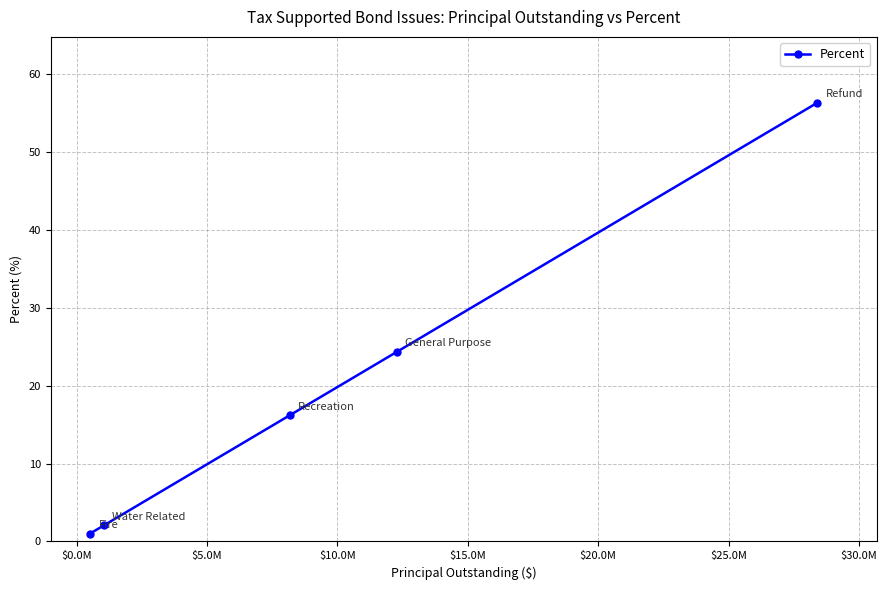

What is the maximum value shown in the chart?

56.3